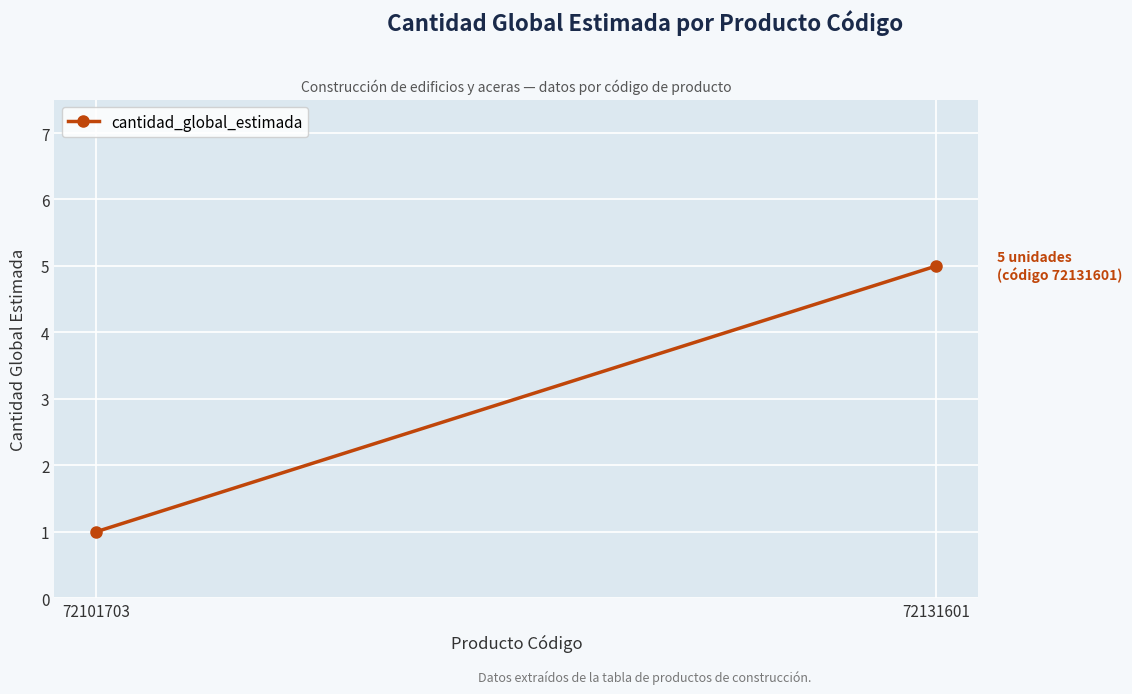

Is it true that the value at 72131601 is 5?

True